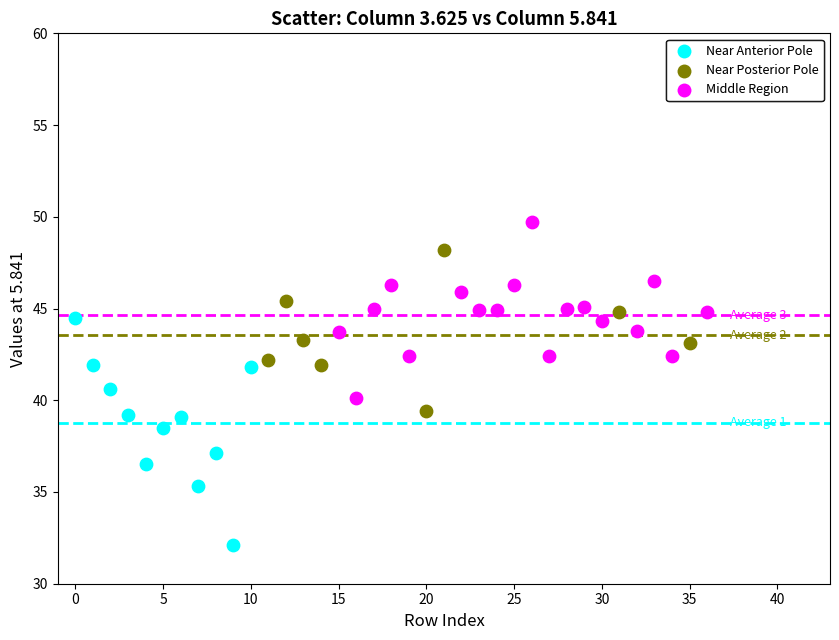

Which series reaches the maximum Y coordinate?

Middle Region